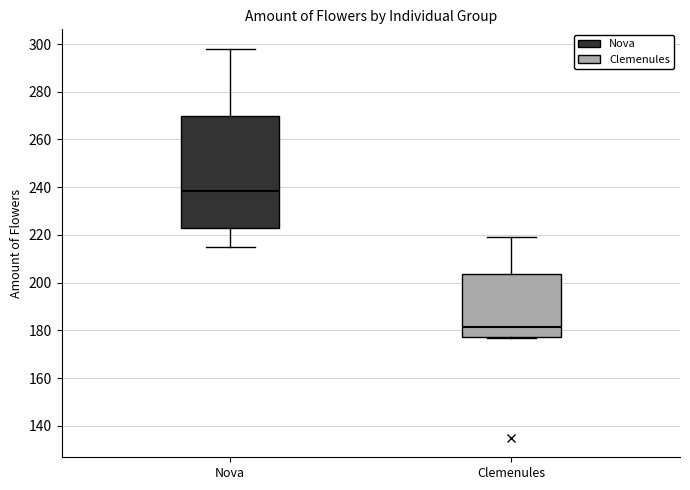

Which box is the tallest, from its lower edge to its upper edge?

Nova